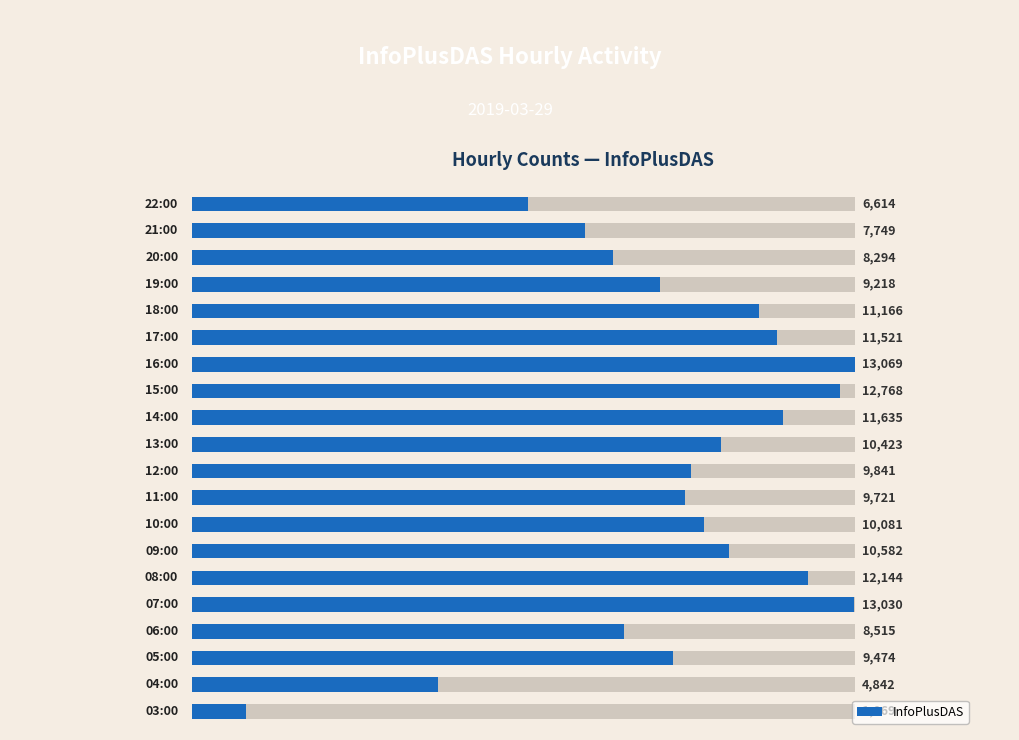

What is the greatest value displayed?

13069